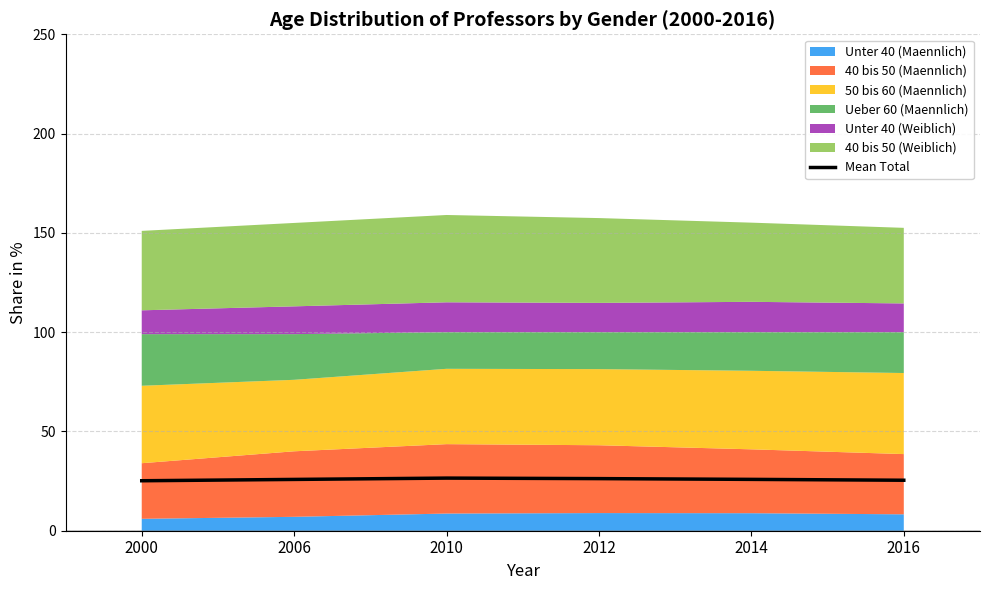

Count the number of categories in the chart.

6